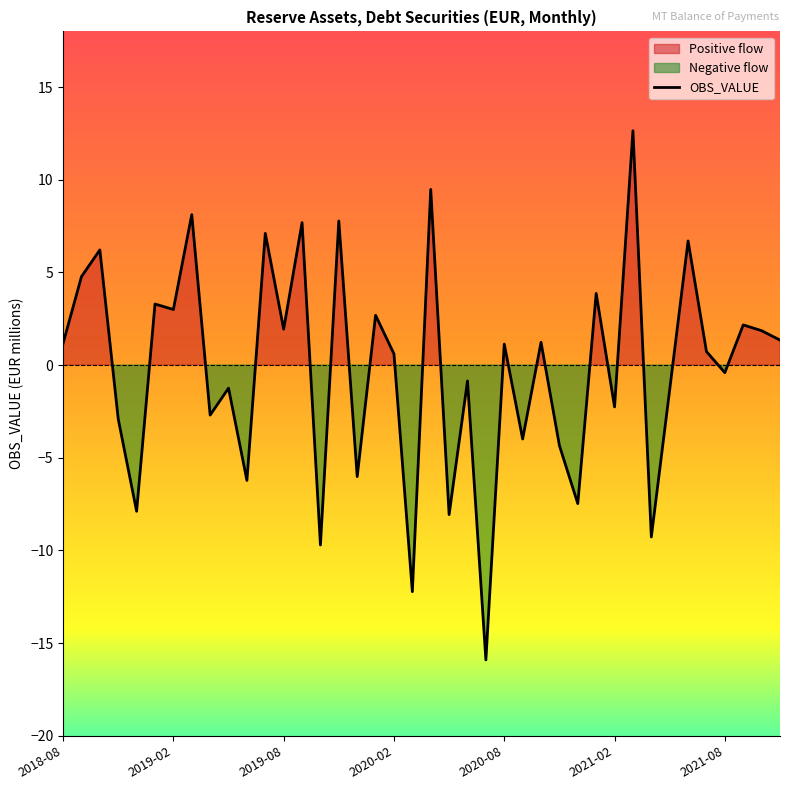

What is the maximum value for OBS_VALUE?

12.6